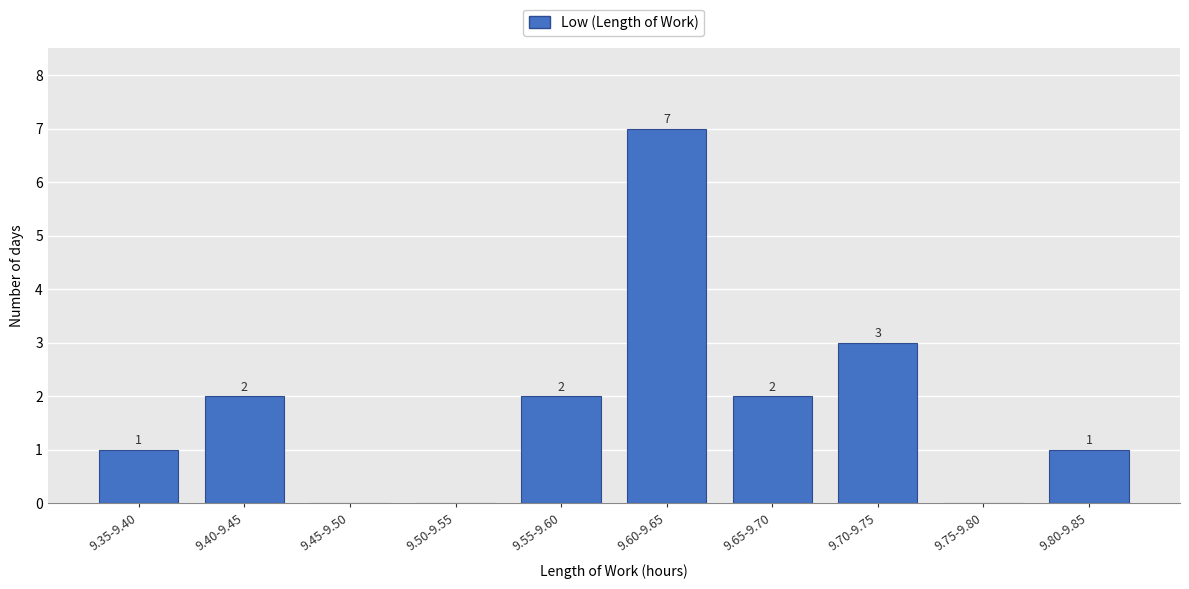

Reading left to right, what are all the values shown in this chart?

9.35-9.40=1	9.40-9.45=2	9.45-9.50=0	9.50-9.55=0	9.55-9.60=2	9.60-9.65=7	9.65-9.70=2	9.70-9.75=3	9.75-9.80=0	9.80-9.85=1